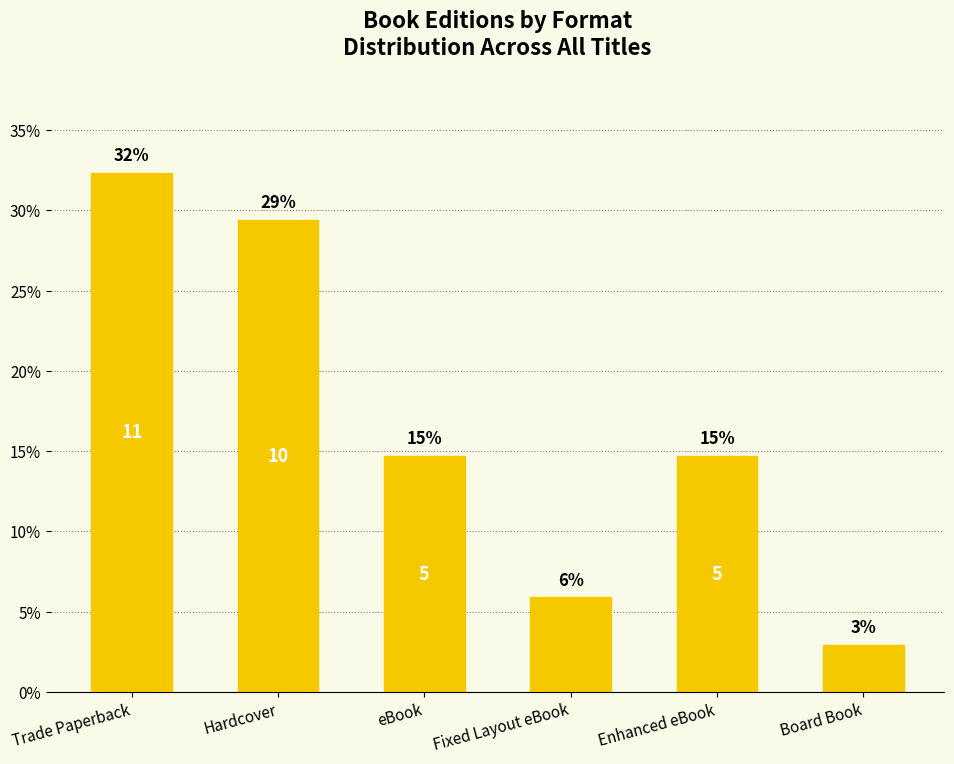

Rank the categories by value from highest to lowest.

Trade Paperback, Hardcover, eBook, Enhanced eBook, Fixed Layout eBook, Board Book